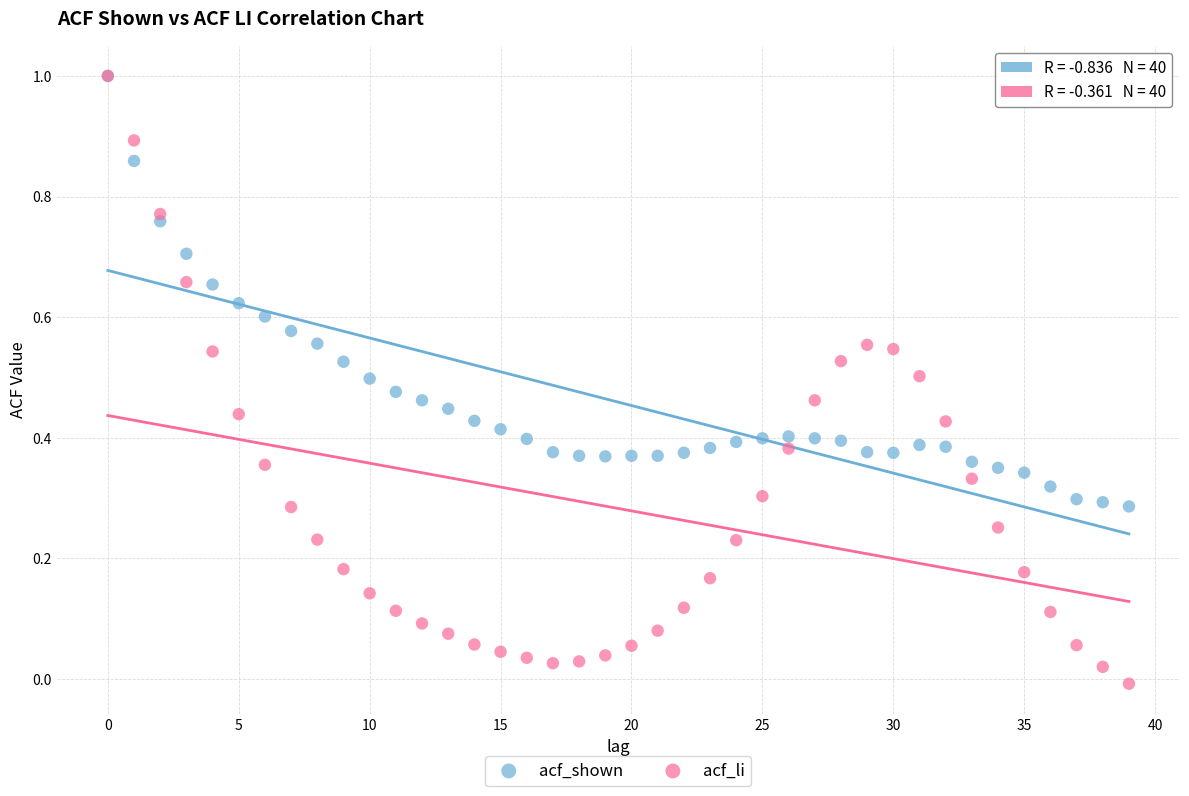

What are all the series names shown in the legend?

acf_shown, acf_li